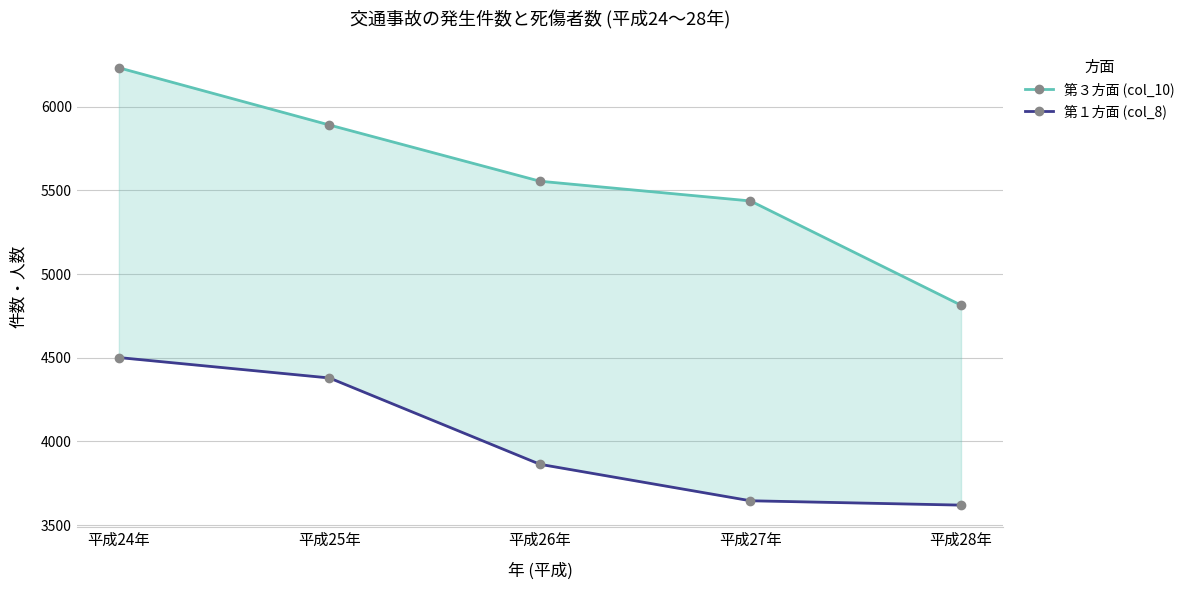

At which label does 第１方面 (col_8) reach its peak?

平成24年